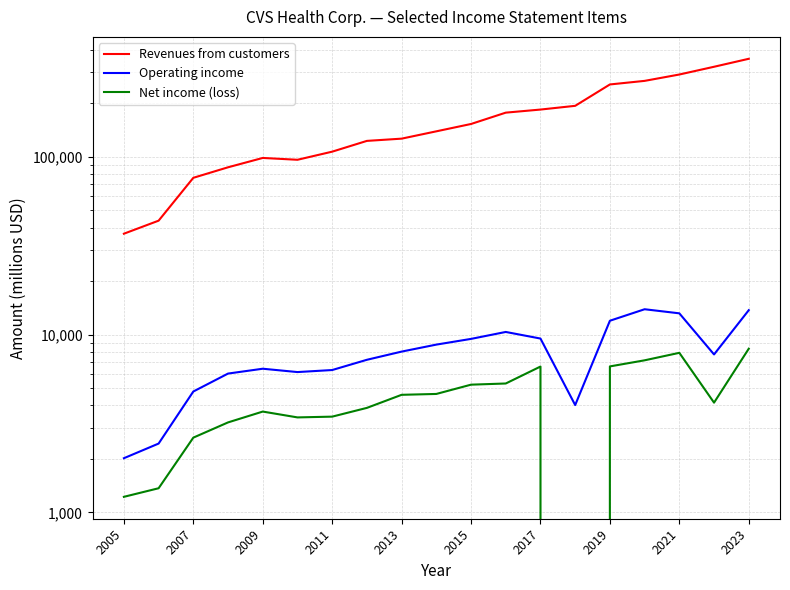

True or false: Net income (loss) has more than 0 interior local peaks.

True